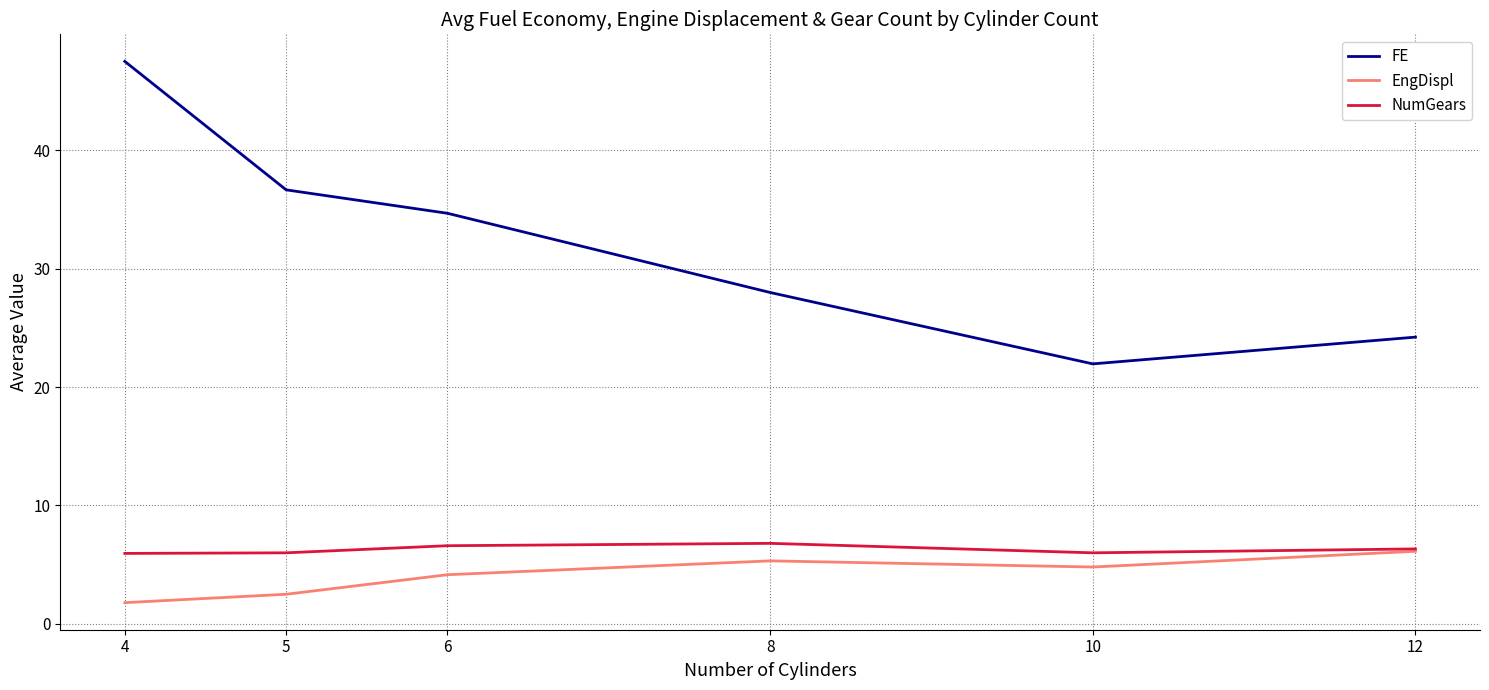

Rank the series by their maximum value, from lowest to highest.

EngDispl, NumGears, FE